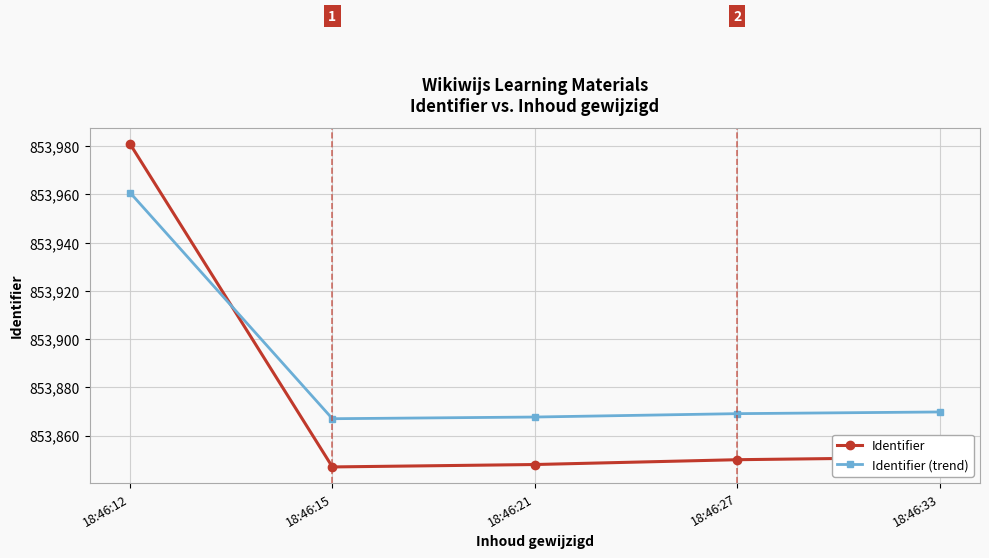

How many categories are shown in the chart?

5